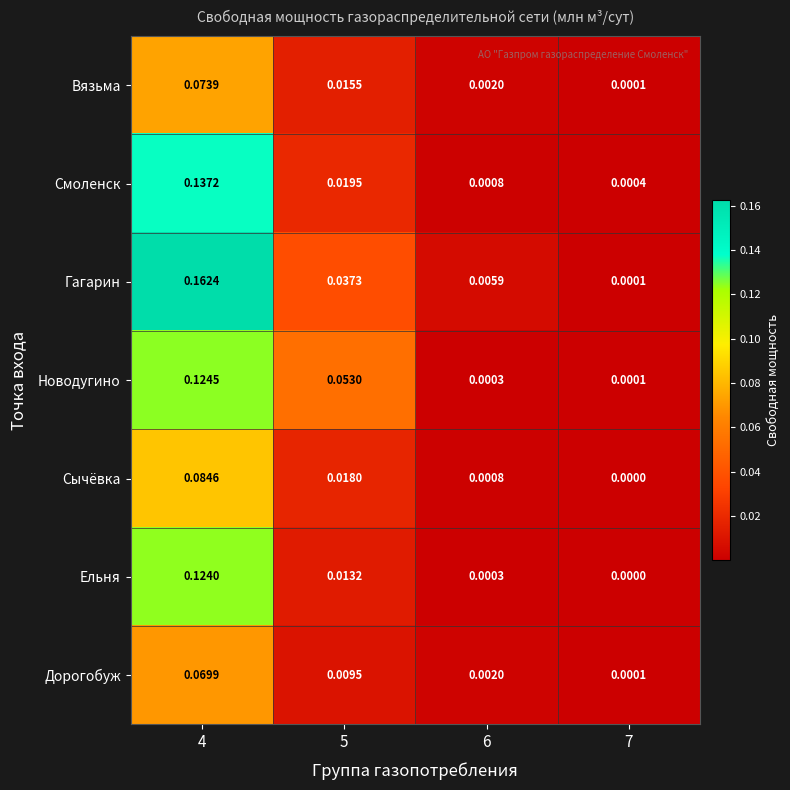

Which label corresponds to the largest value in the chart?

4